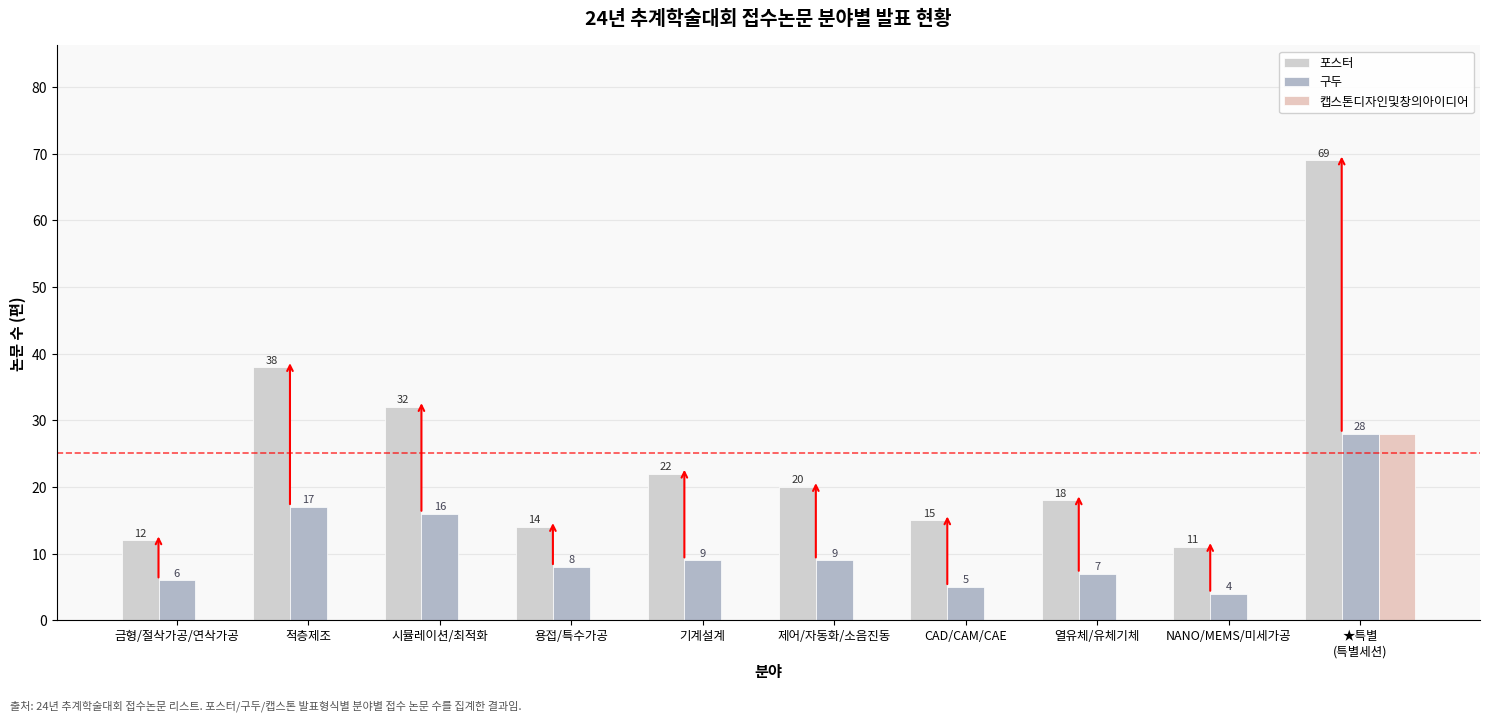

What is the total value across all series at 제어/자동화/소음진동?

29